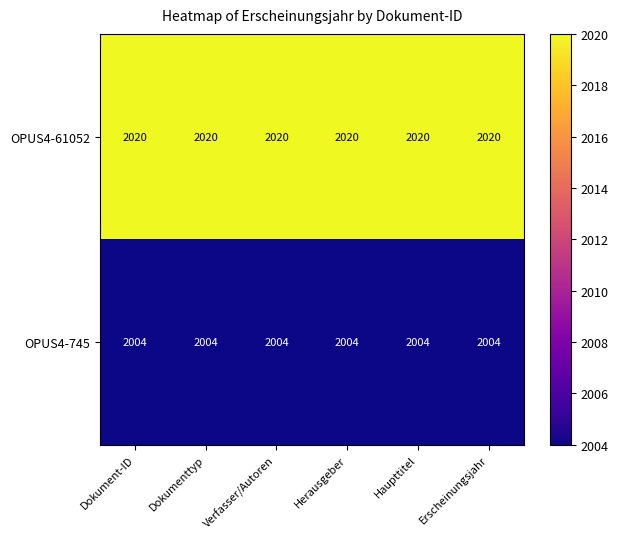

Count the number of categories in the chart.

6